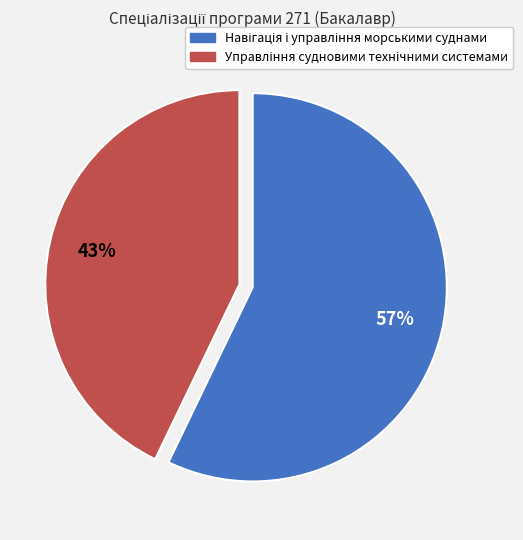

Count the number of slices in the pie.

2